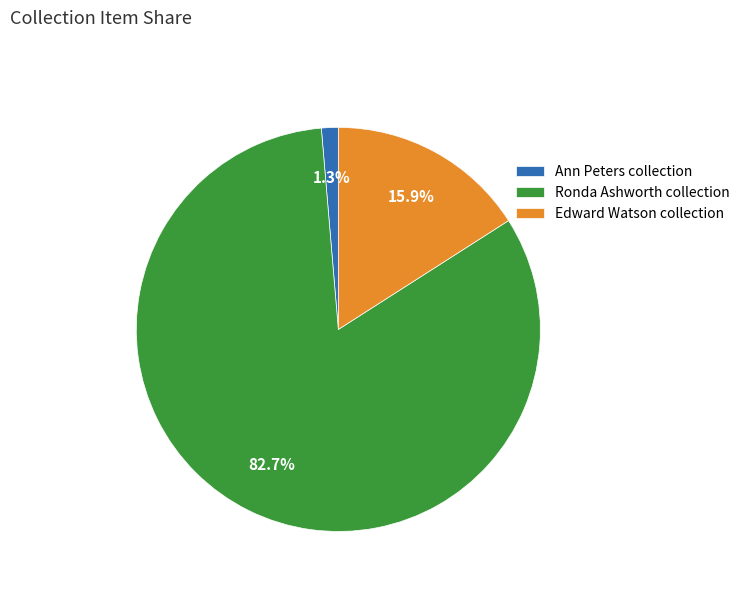

Rank the categories by value from lowest to highest.

Ann Peters collection, Edward Watson collection, Ronda Ashworth collection